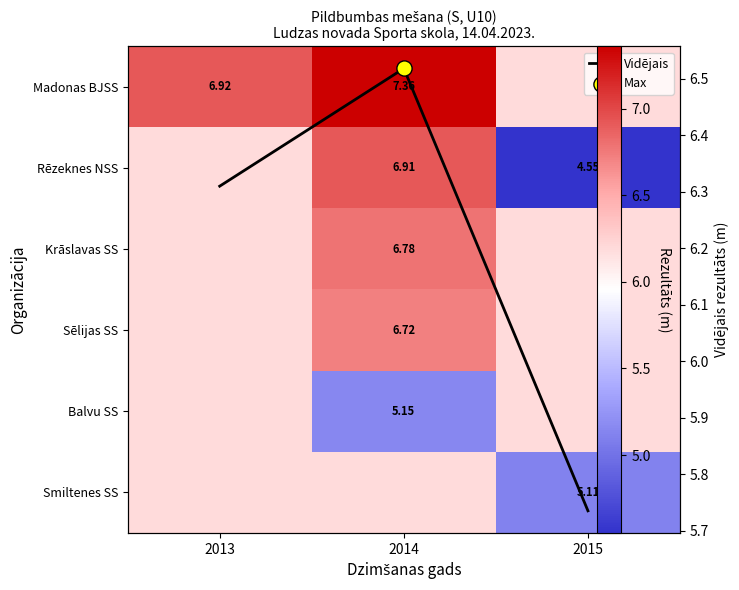

At which label does Vidējais reach its peak?

2014